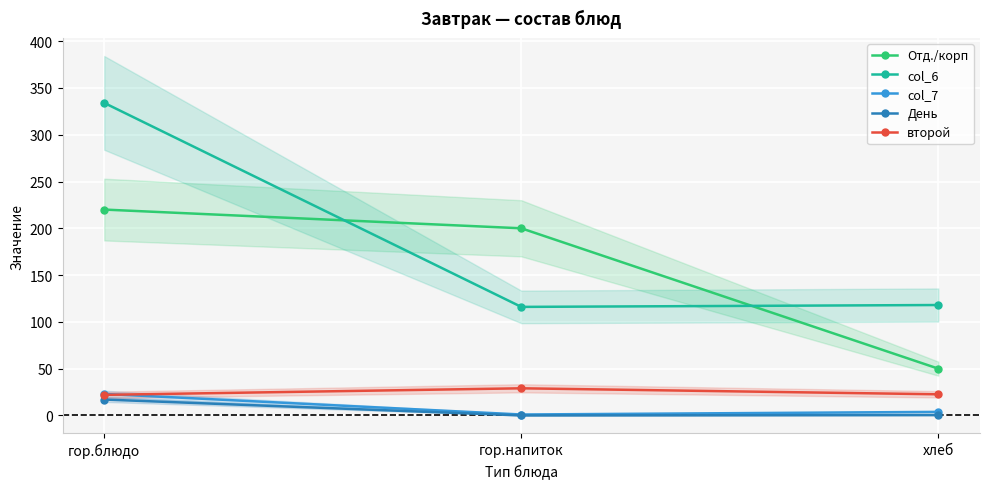

How many values in the второй series exceed 22?

2